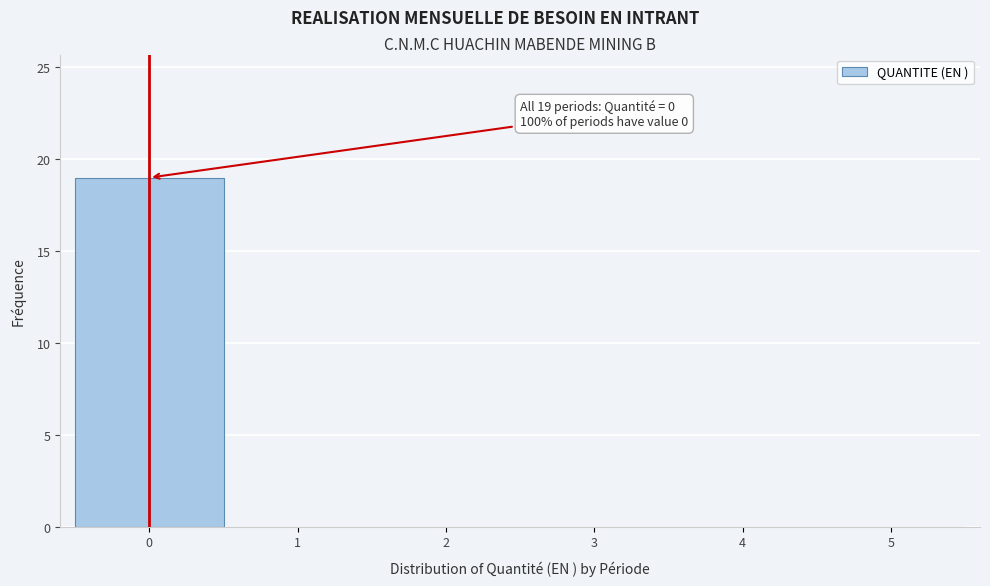

Over which range of the x-axis is the bar tallest?

-0.5 to 0.5